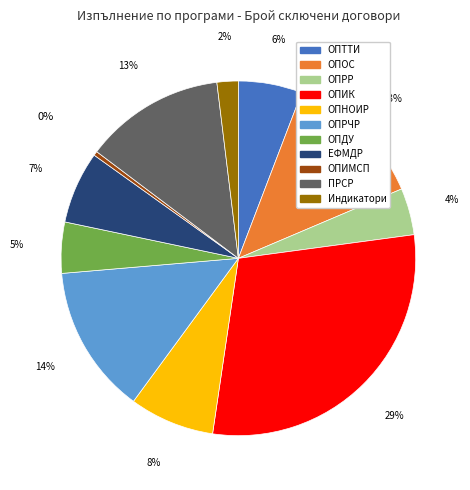

How many slices are in this pie chart?

11